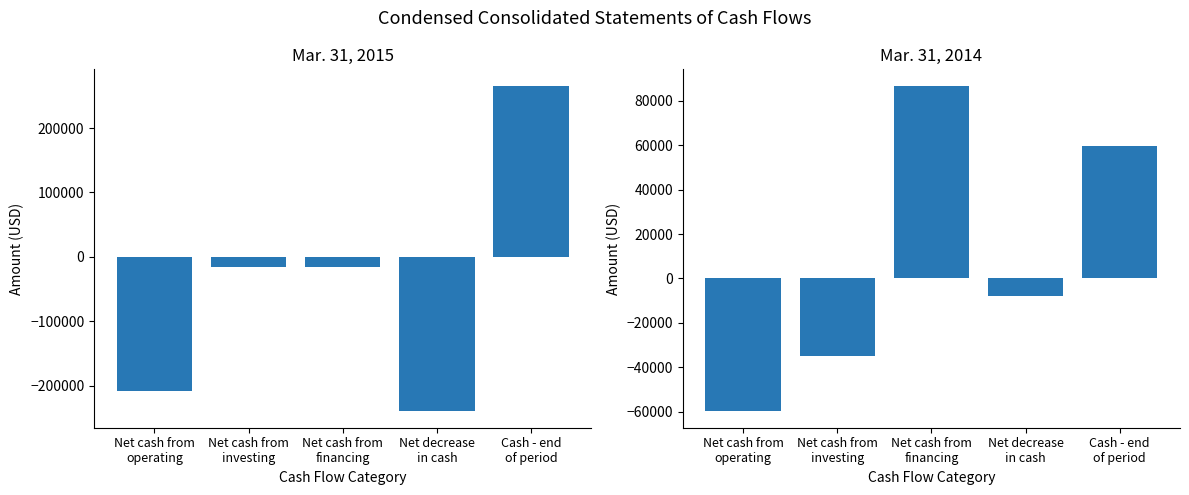

How many bars are there in total?

10